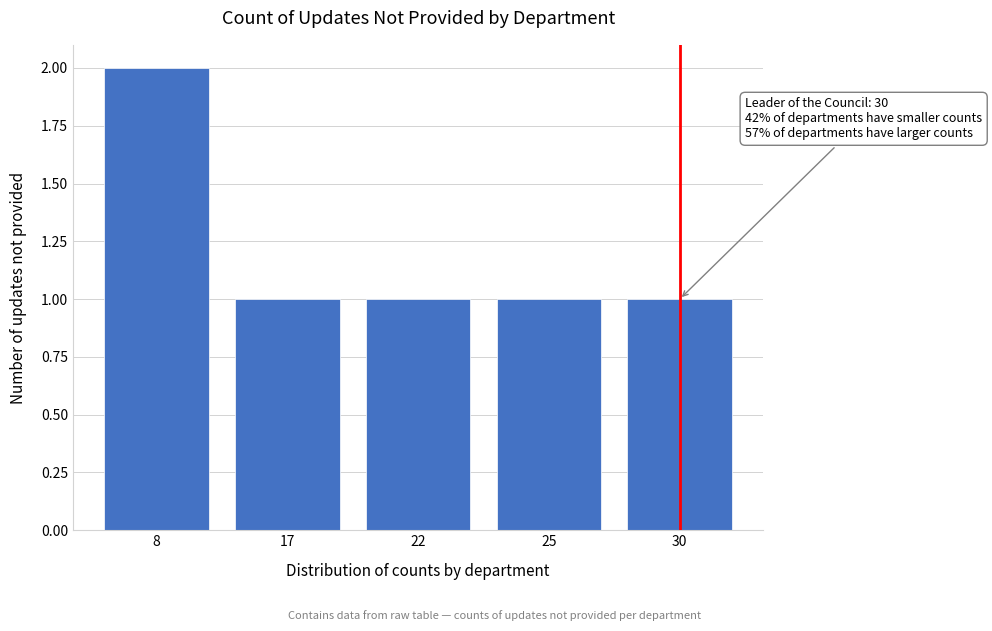

Reading left to right, what are all the values shown in this chart?

2	1	1	1	1